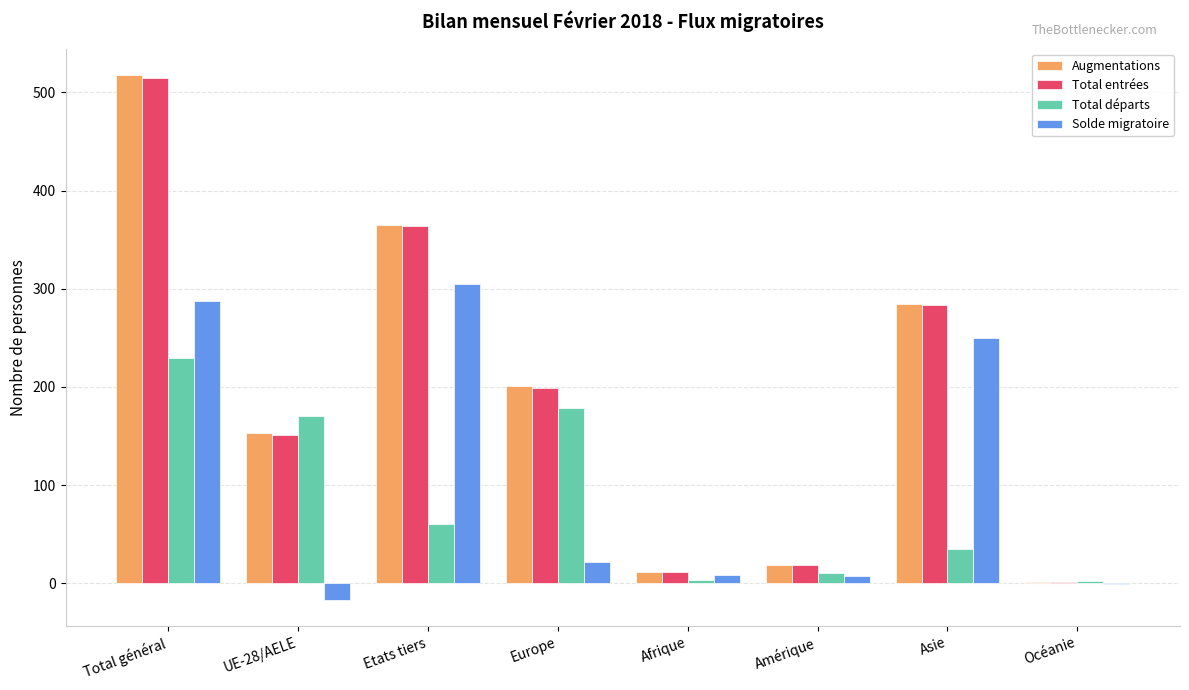

What is the difference between the Augmentations values at Océanie and UE-28/AELE?

152